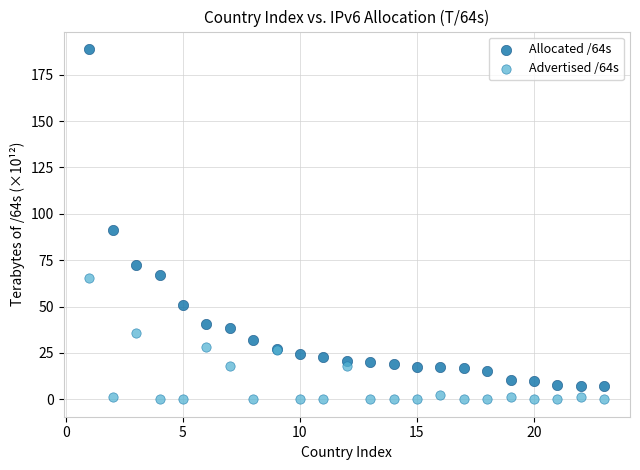

Across all series, what Y value is closest to 94?

91.4